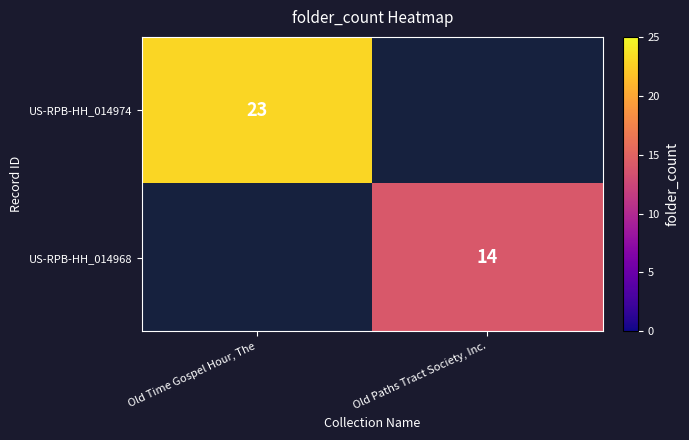

How many data points does each series have?

2